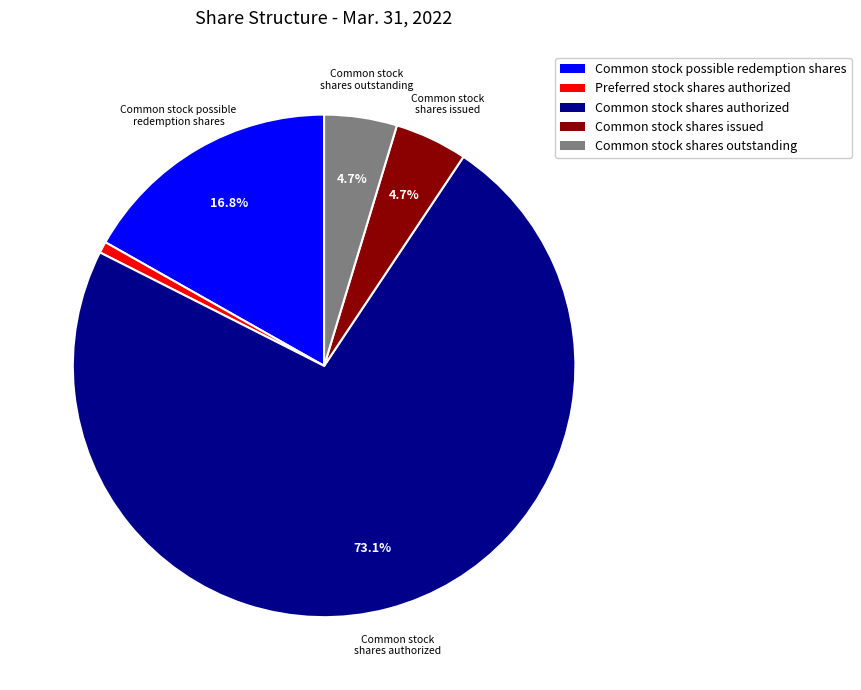

What is the largest slice in the pie chart?

Common stock shares authorized